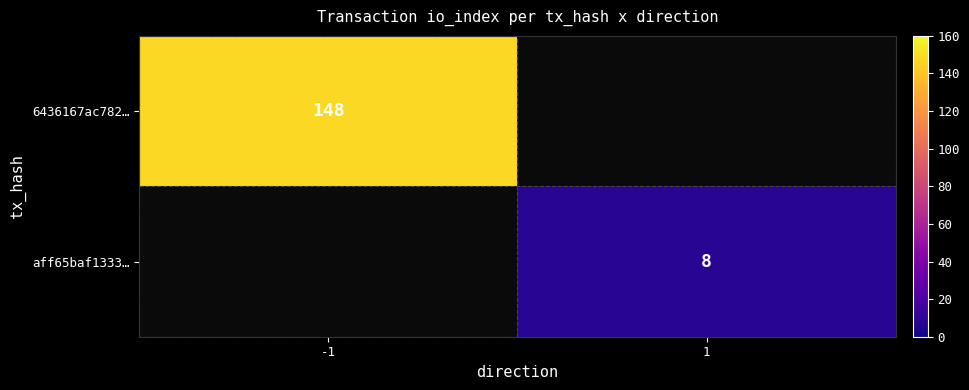

Is it true that aff65baf1333… equals 14 at 1?

False